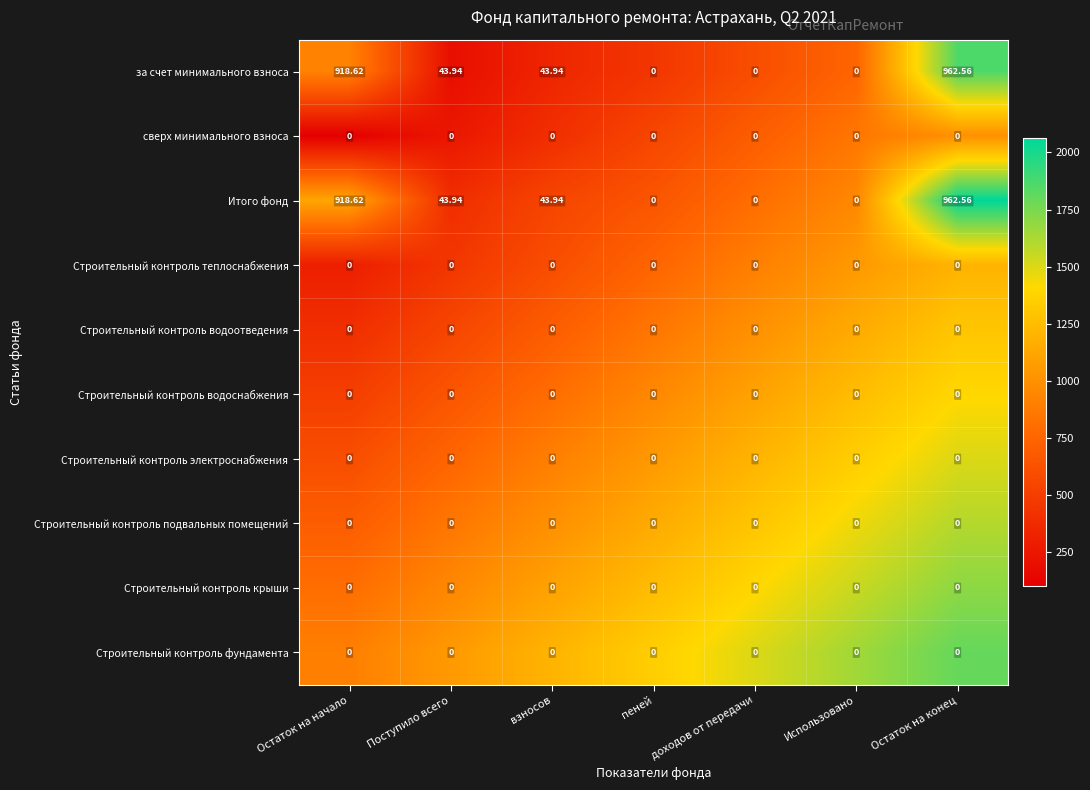

At which category is the sum across all series the highest?

Остаток на конец